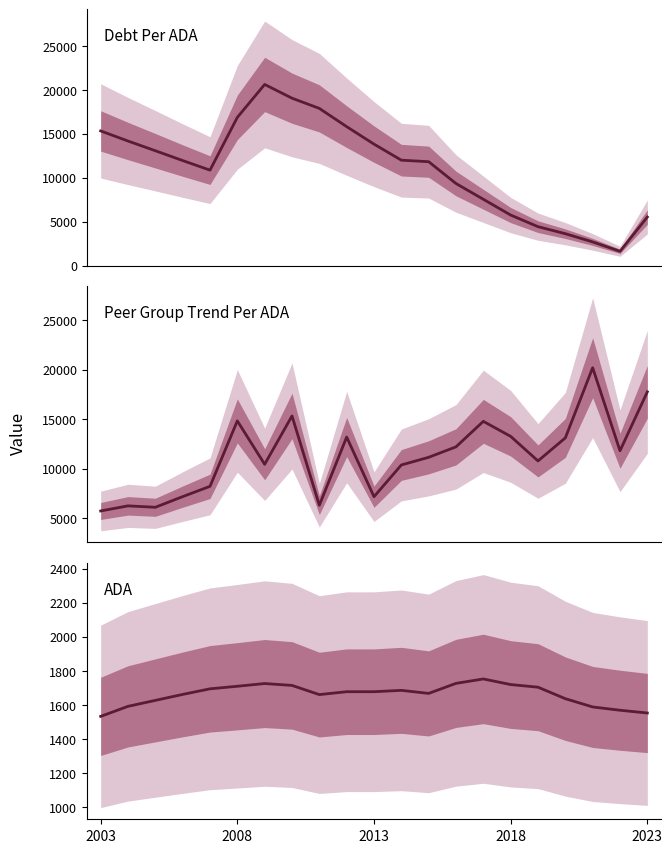

How many distinct data groups are displayed?

3